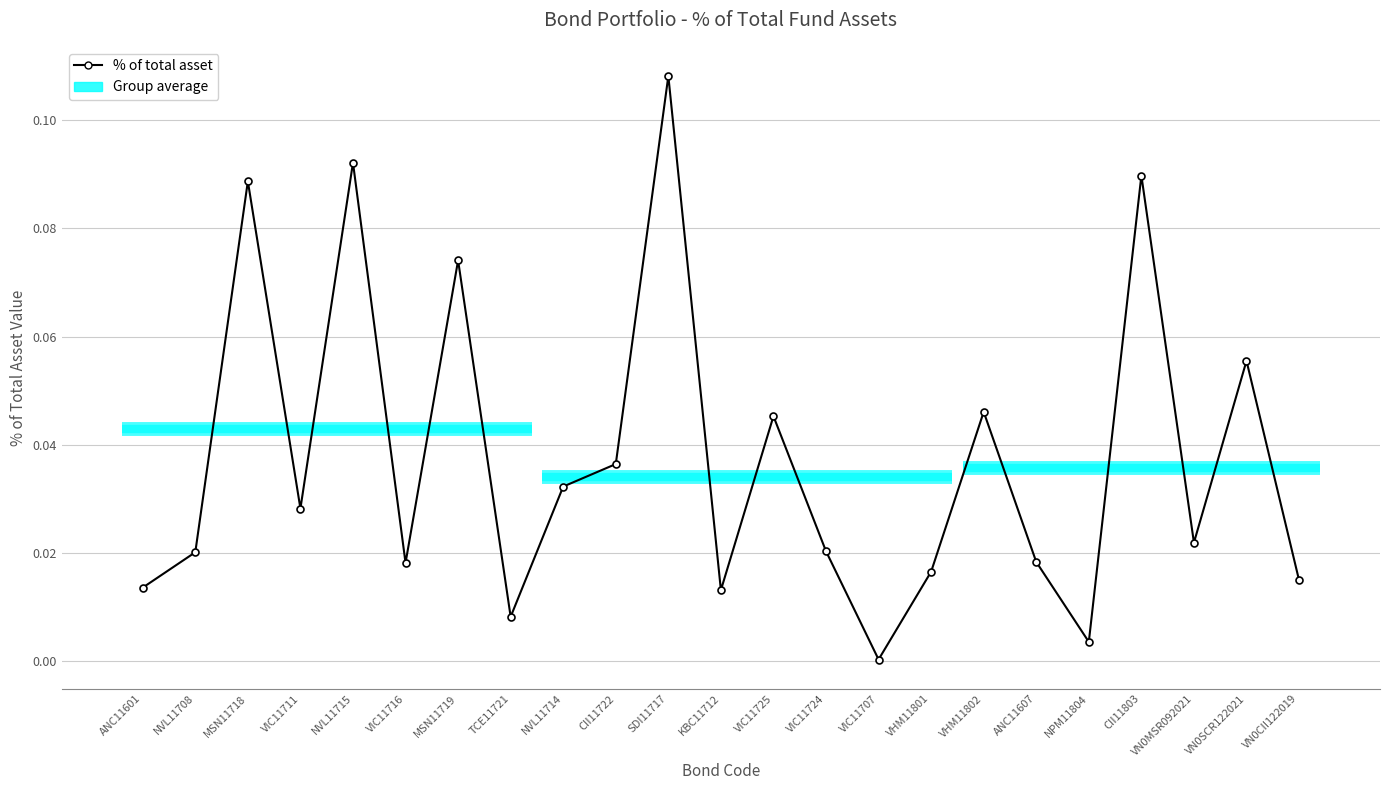

What is the label of the 12th point from the left?

KBC11712